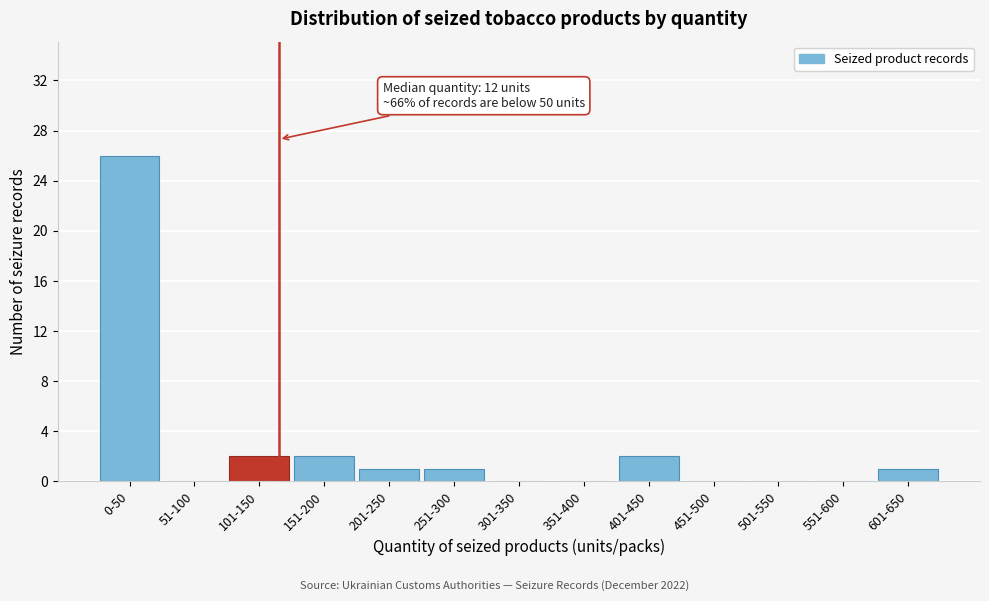

Reading left to right, extract all data points from this chart.

0-50=26	51-100=0	101-150=2	151-200=2	201-250=1	251-300=1	301-350=0	351-400=0	401-450=2	451-500=0	501-550=0	551-600=0	601-650=1